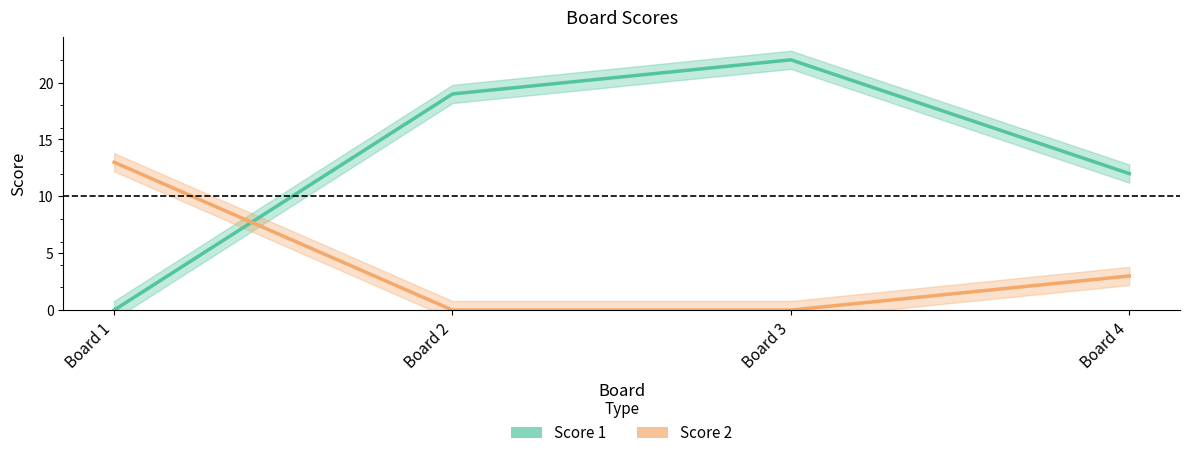

What is the sum of all Score 1 values?

53